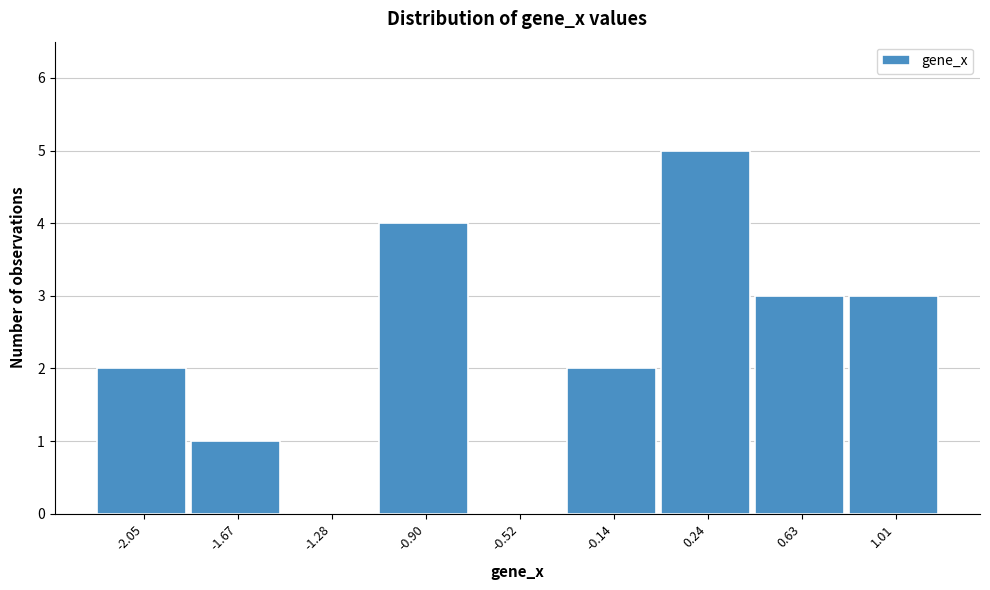

Reading left to right, extract all data points from this chart.

-2.05=2	-1.67=1	-1.28=0	-0.90=4	-0.52=0	-0.14=2	0.24=5	0.63=3	1.01=3